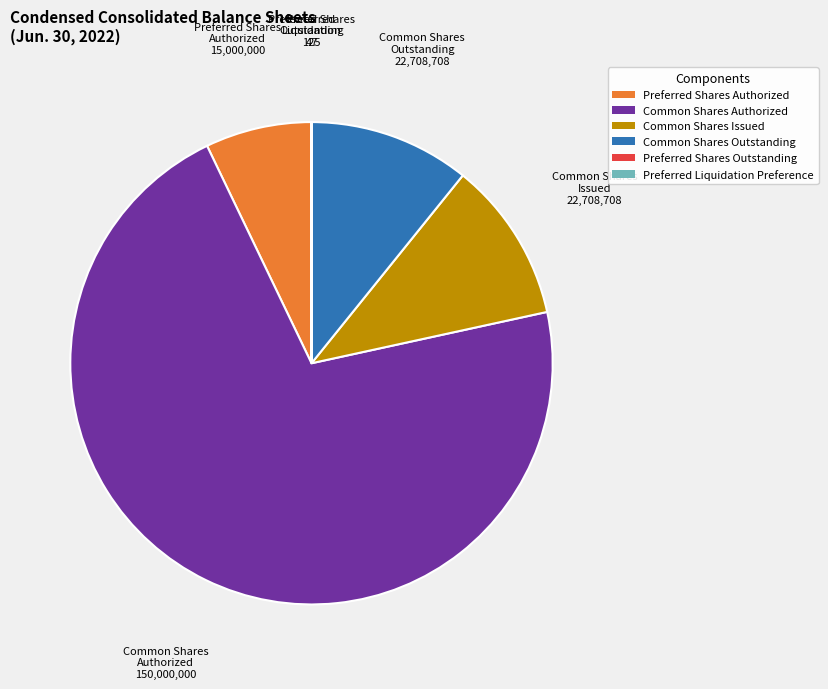

Is there a majority slice in this chart?

Yes